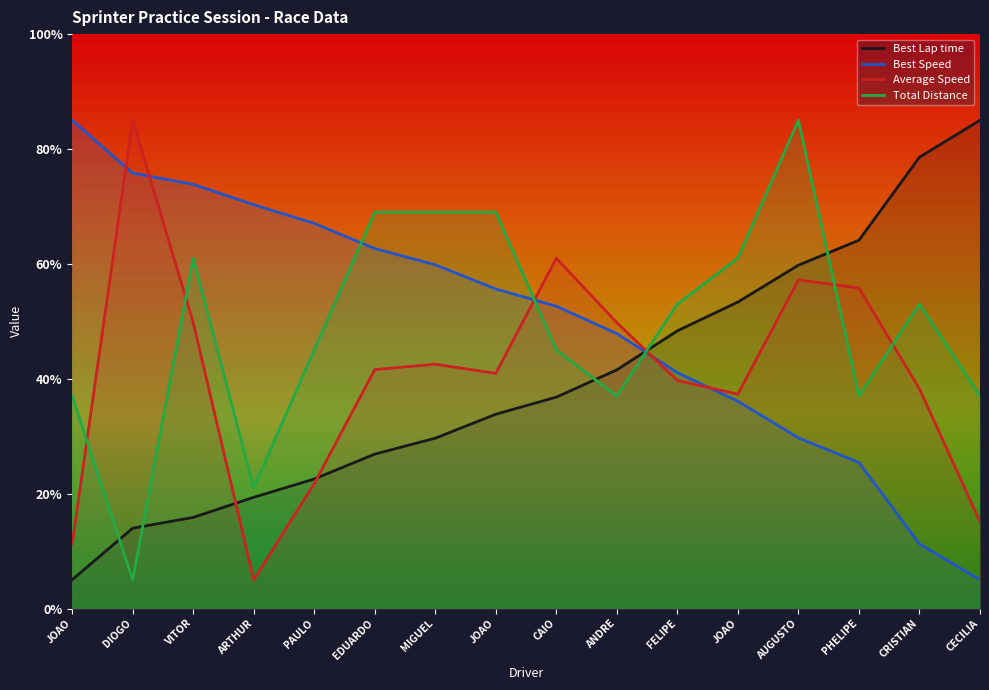

How many lines are shown in the chart?

4